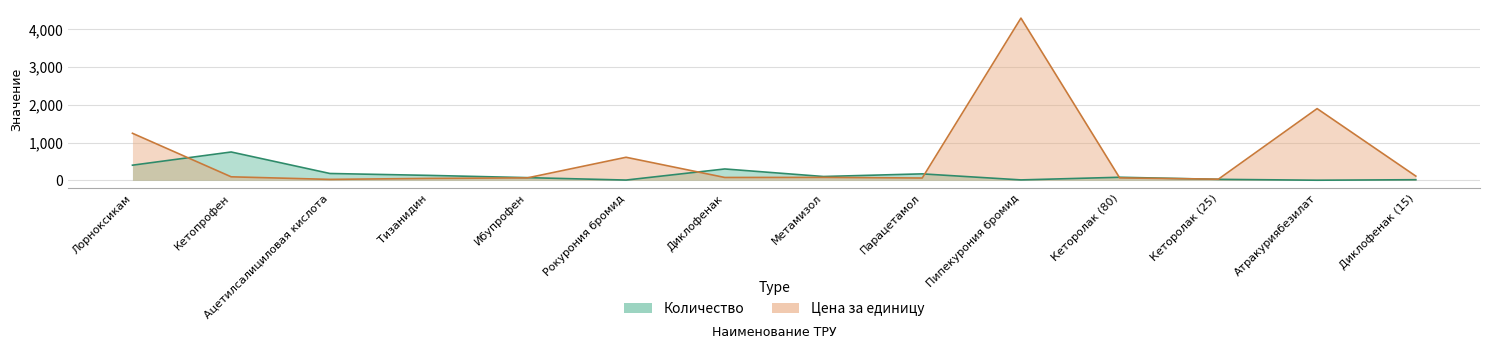

What is the value of the Количество point at the 13th from the left?

2.0